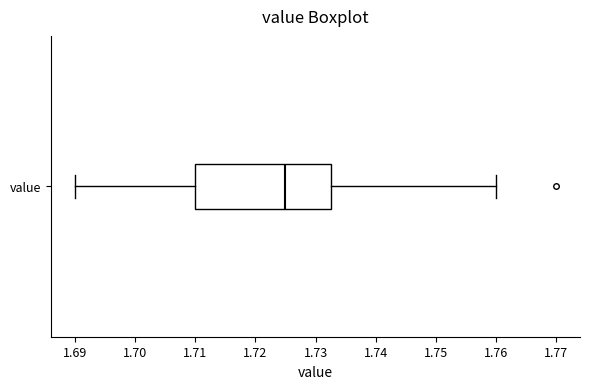

Transcribe this box plot: give where the median line is, the range the box spans, and where the two whiskers end, as read against the x-axis. The values are not printed on the chart, so give them approximately, as read against the axis.

median 1.725, box 1.710 to 1.733, whiskers 1.690 to 1.760